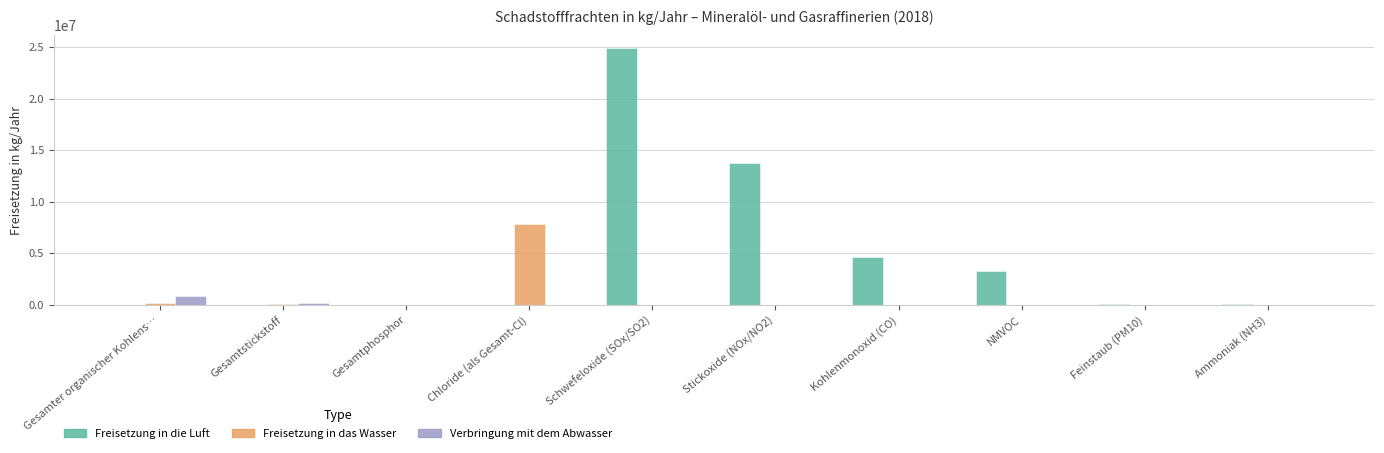

What value does the Verbringung mit dem Abwasser series have at Gesamtstickstoff, to the nearest 50?

147000